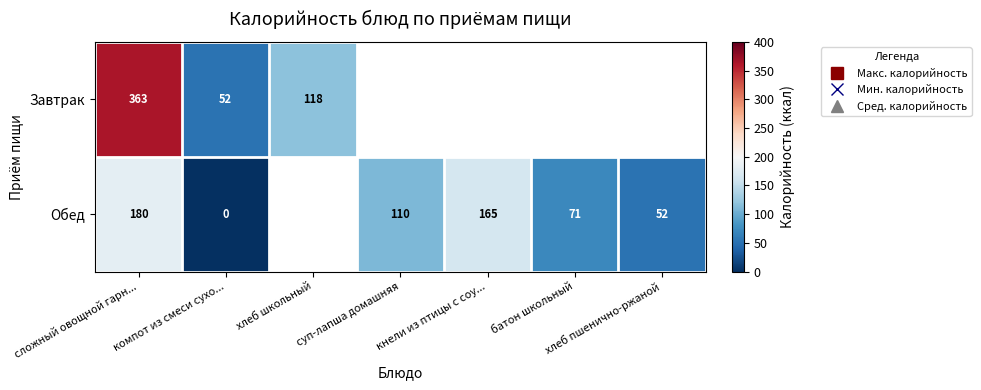

At which category is the sum across all series the highest?

сложный овощной гарн...